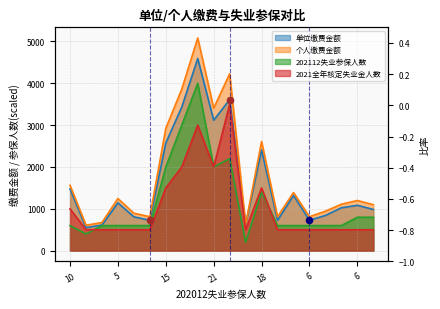

At which category is the sum across all series the highest?

31